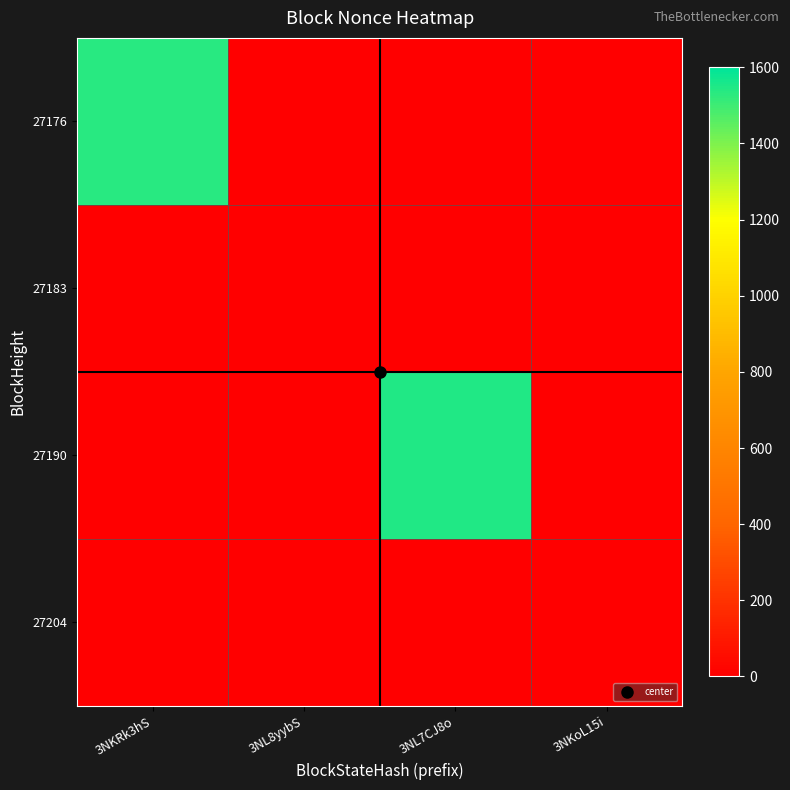

How many data points does each series have?

4